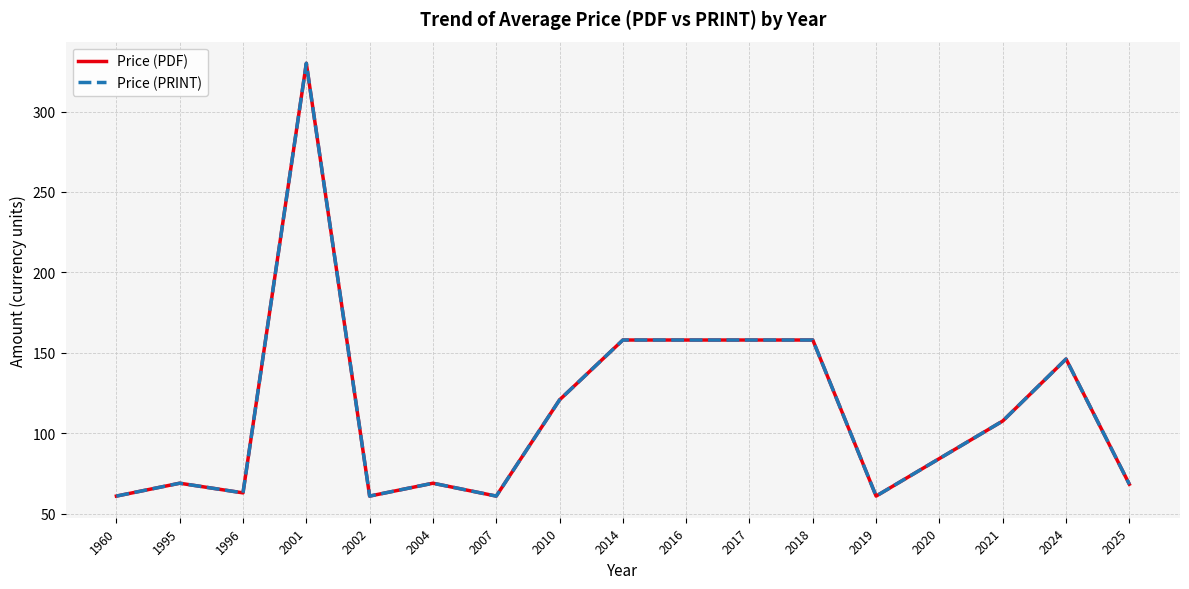

Is this an area chart (filled region under the line)?

No